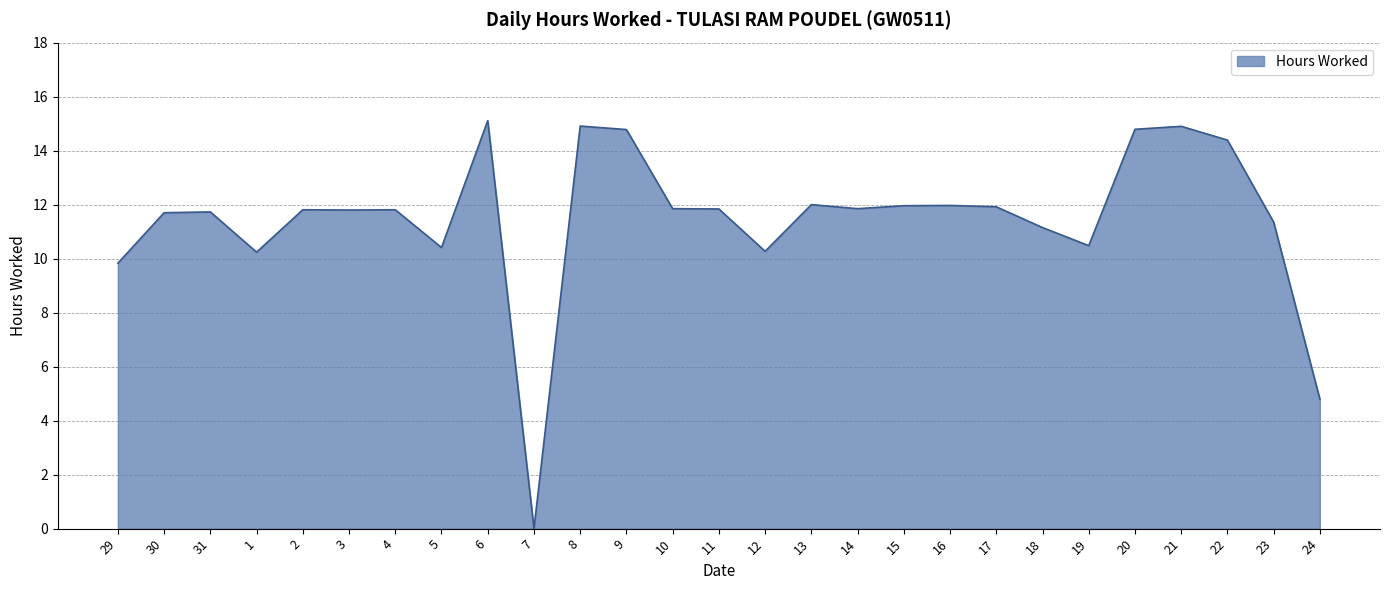

What is the maximum value shown in the chart?

15.1